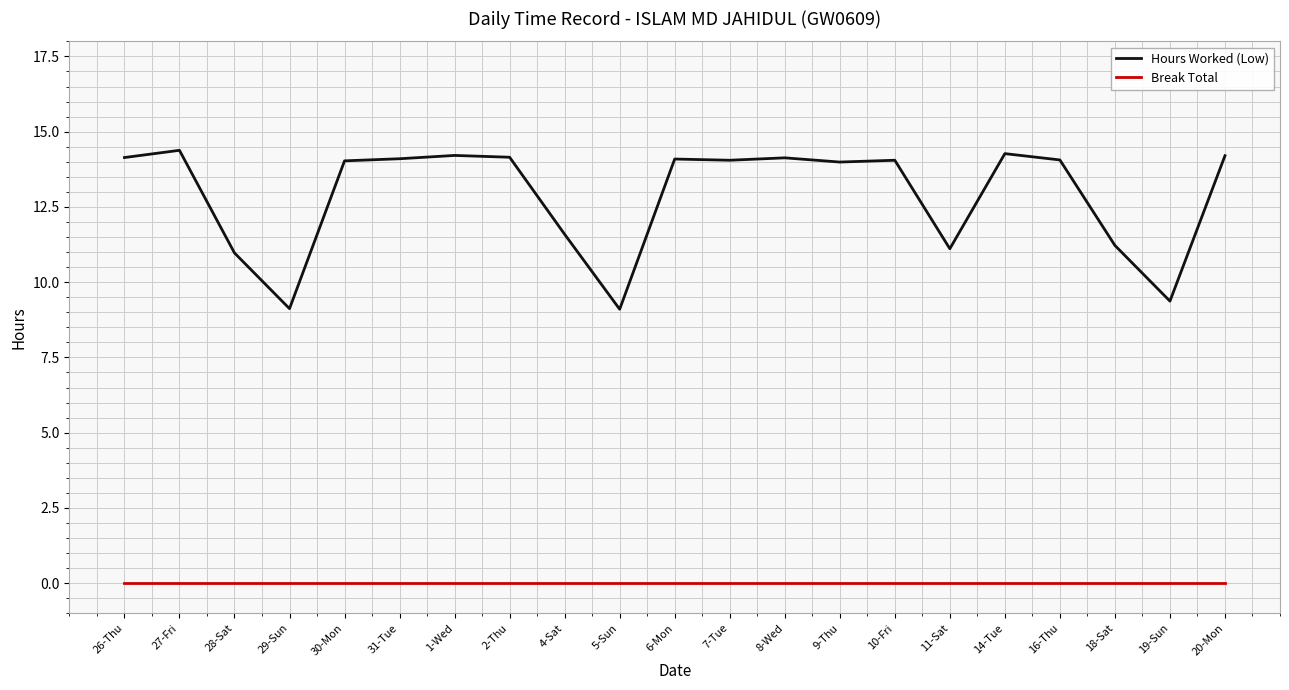

Is this an area chart (filled region under the line)?

No